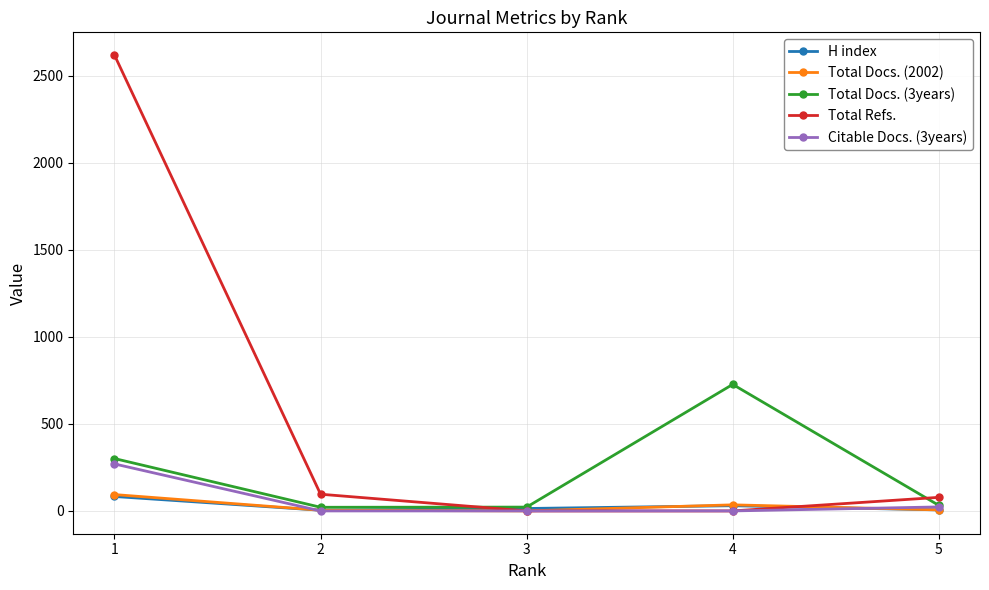

What is the difference between the H index values at 1 and 4?

53